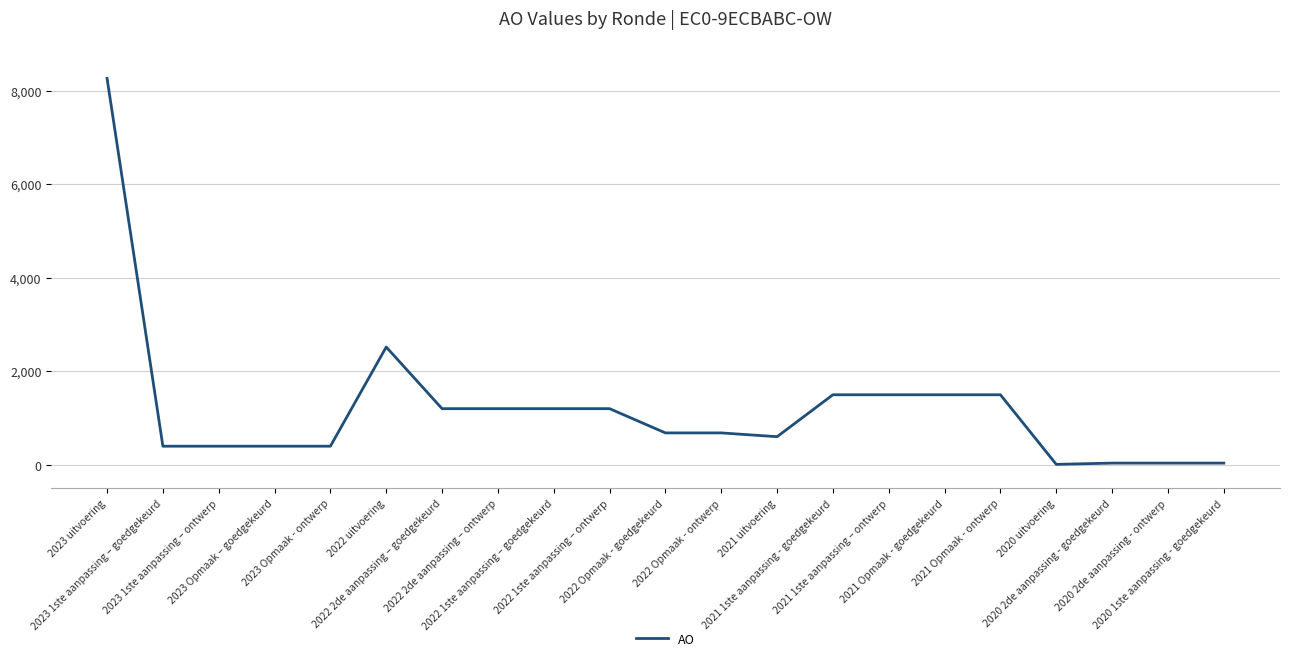

What is the greatest value displayed?

8261